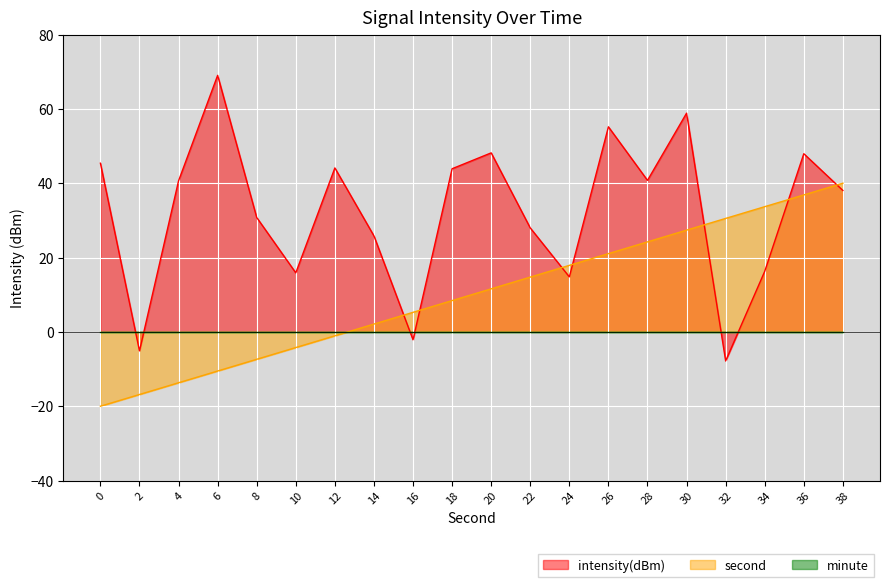

Which series ends up on top after the final intersection of second and intensity(dBm)?

second